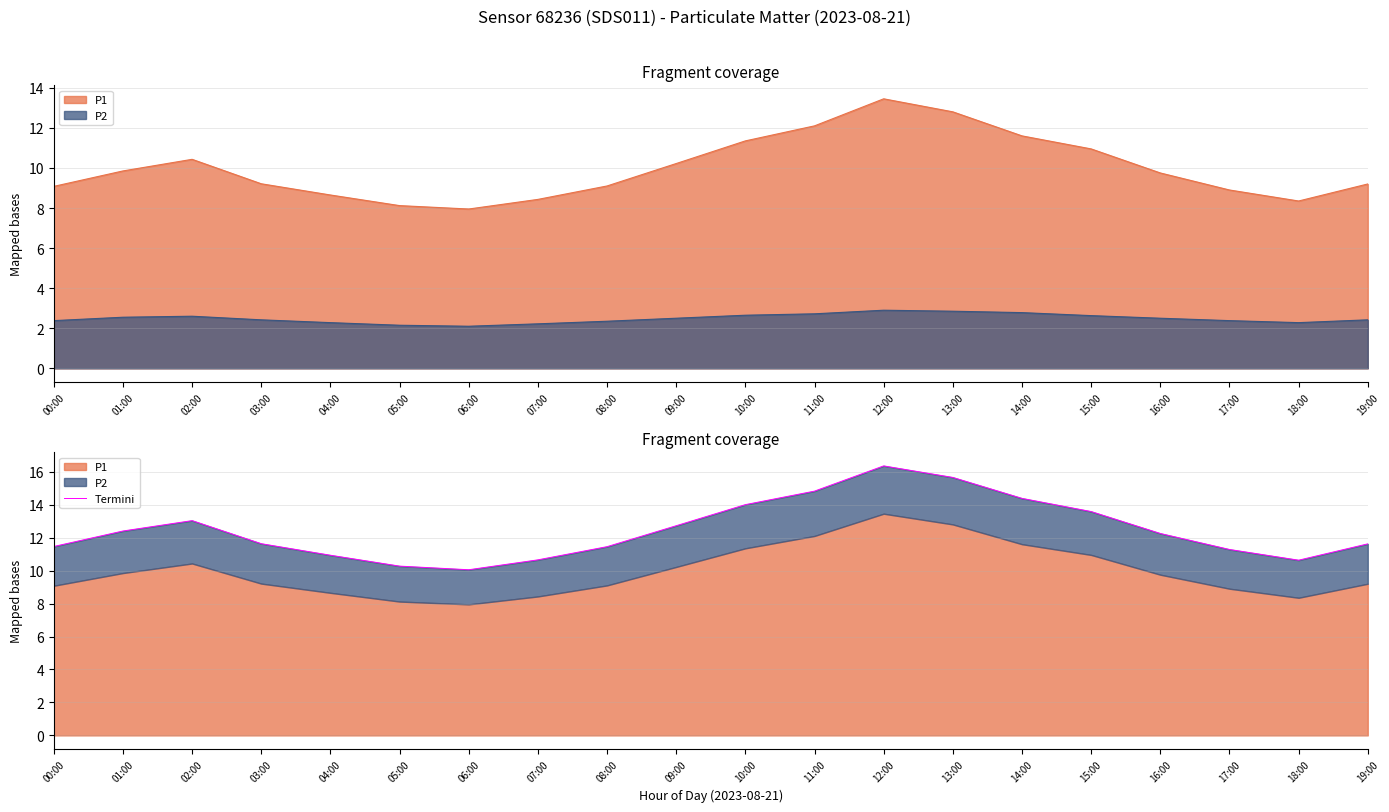

At which label is the value closest to 13?

02:00